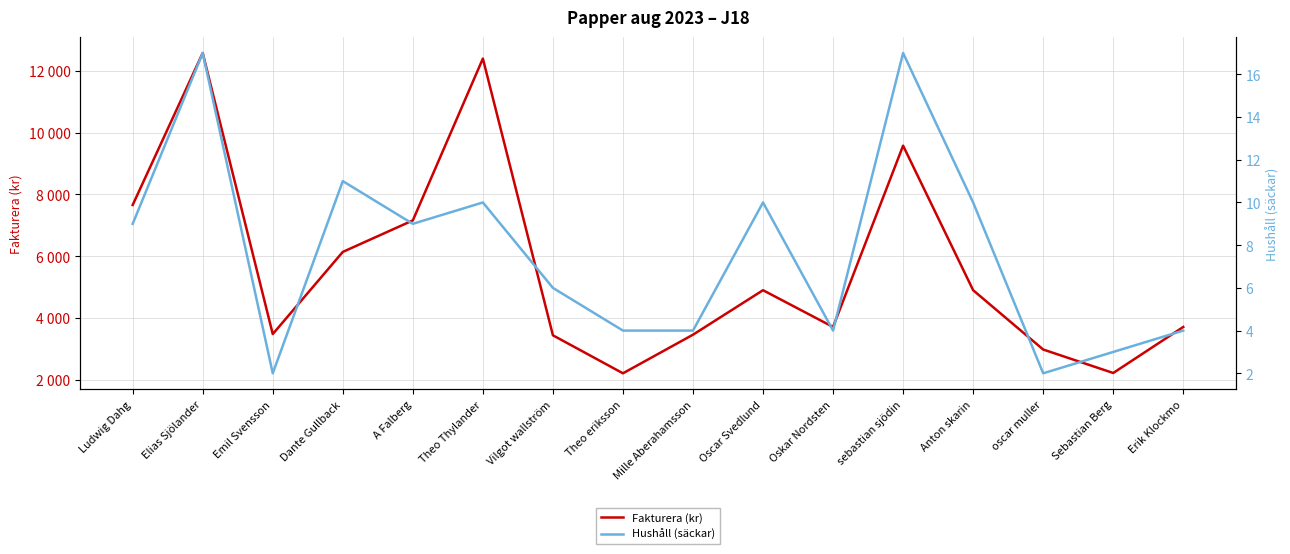

What is the label of the 4th point from the left?

Dante Gullback